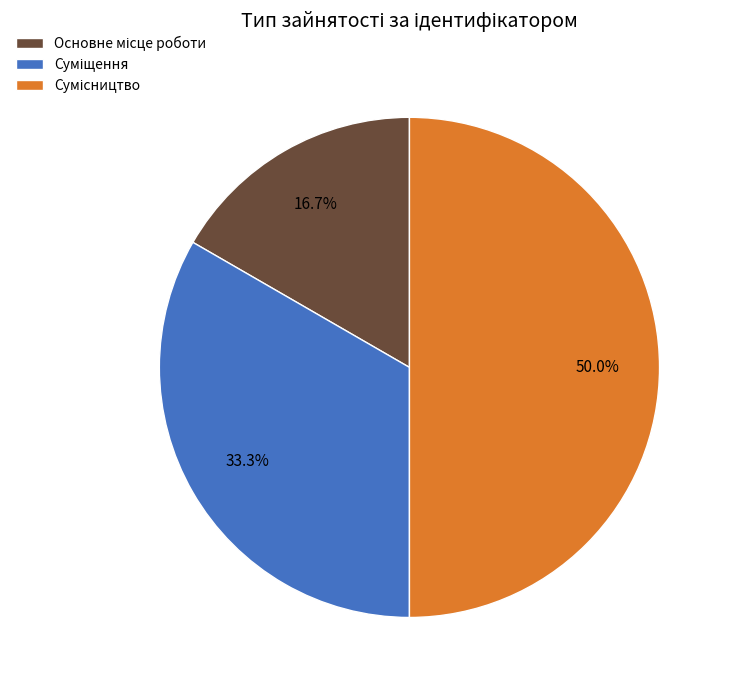

How many segments does this pie chart have?

3